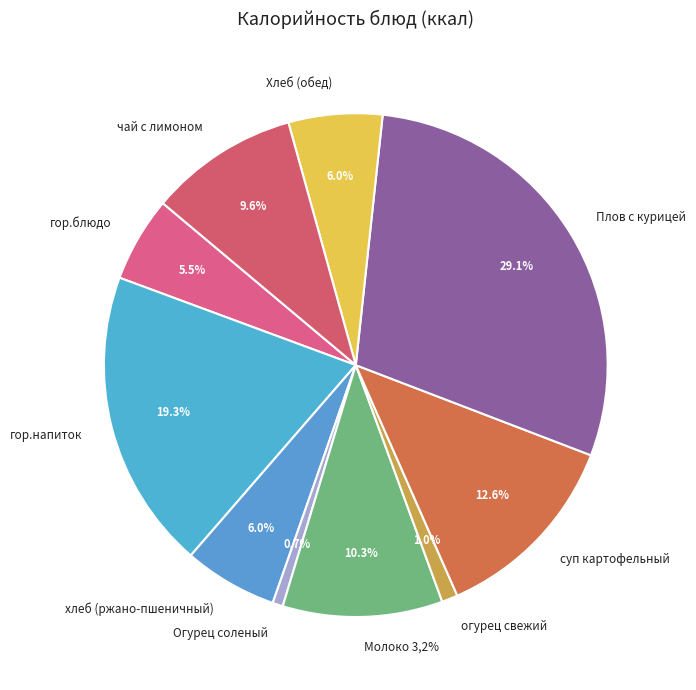

To the nearest percent, what is the difference between the largest and smallest slice percentages?

28%